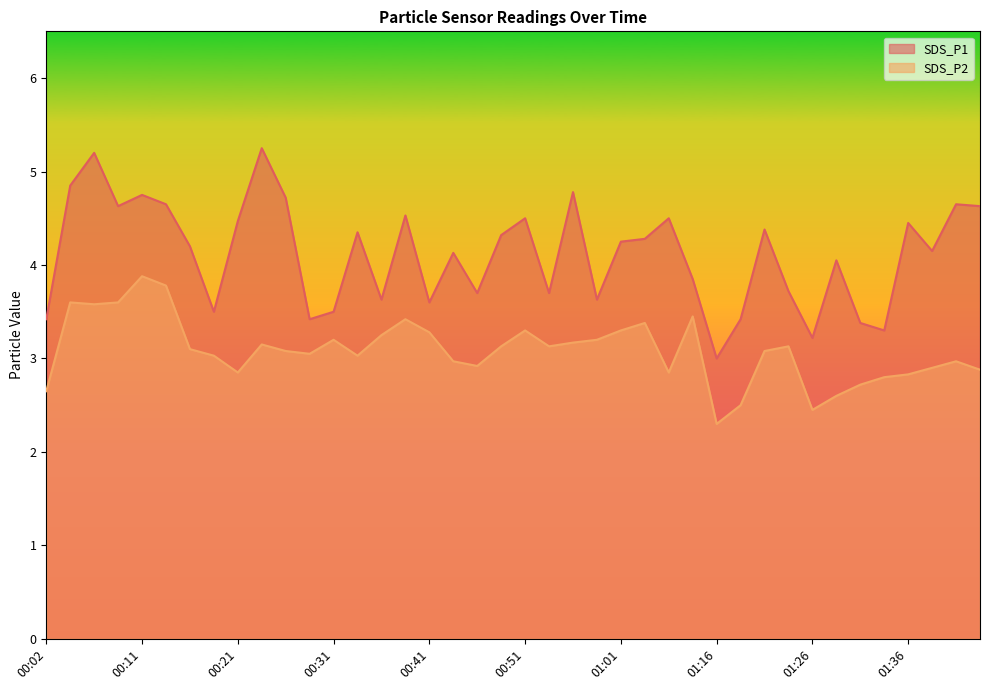

Rank the categories by SDS_P1 value from lowest to highest.

01:16, 01:26, 01:34, 01:31, 00:02, 00:29, 01:19, 00:19, 00:31, 00:41, 00:36, 00:58, 00:46, 00:53, 01:24, 01:08, 01:29, 00:43, 01:38, 00:16, 01:01, 01:03, 00:48, 00:34, 01:21, 01:36, 00:21, 00:51, 01:06, 00:38, 00:09, 01:43, 00:14, 01:41, 00:26, 00:11, 00:56, 00:04, 00:06, 00:24